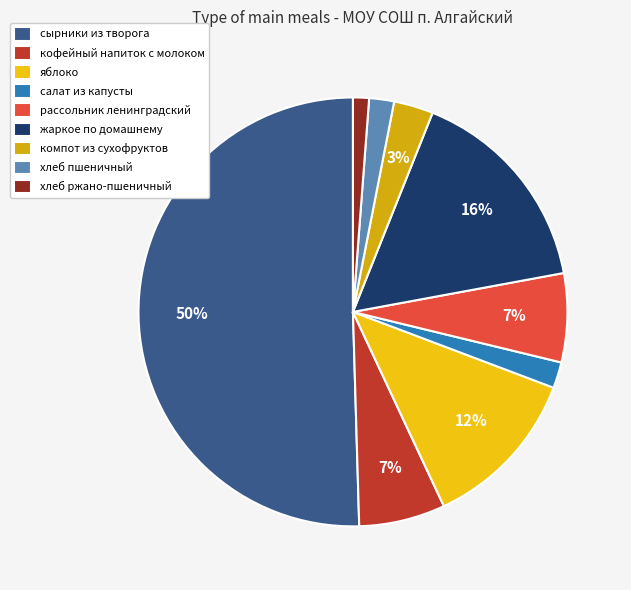

Which category has the smallest portion of the pie?

хлеб ржано-пшеничный